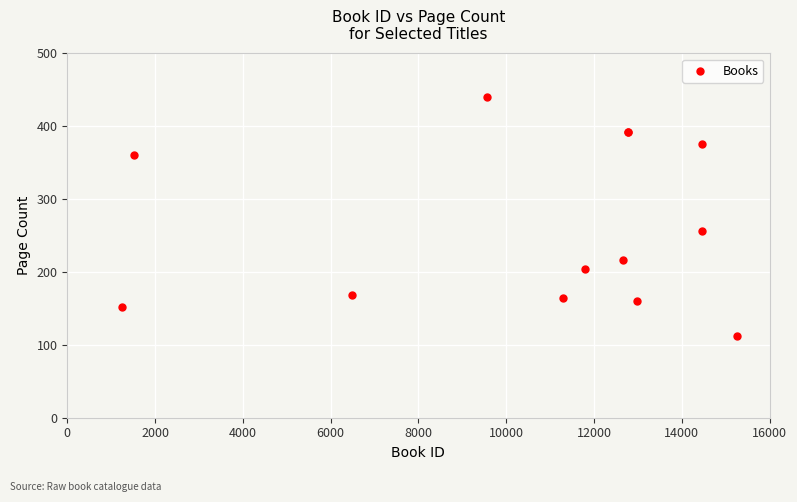

What Y value in the scatter plot is closest to 276?

256